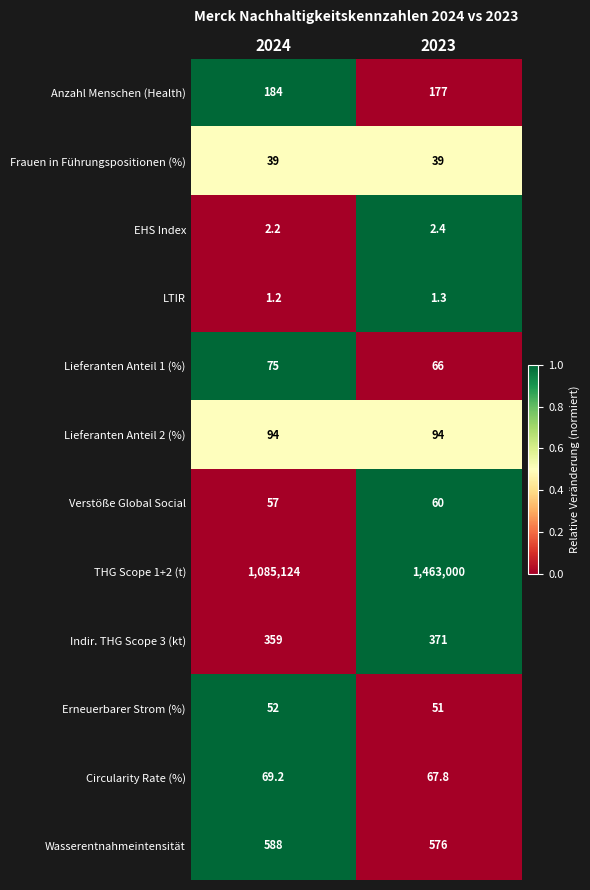

How many categories are shown in the chart?

2